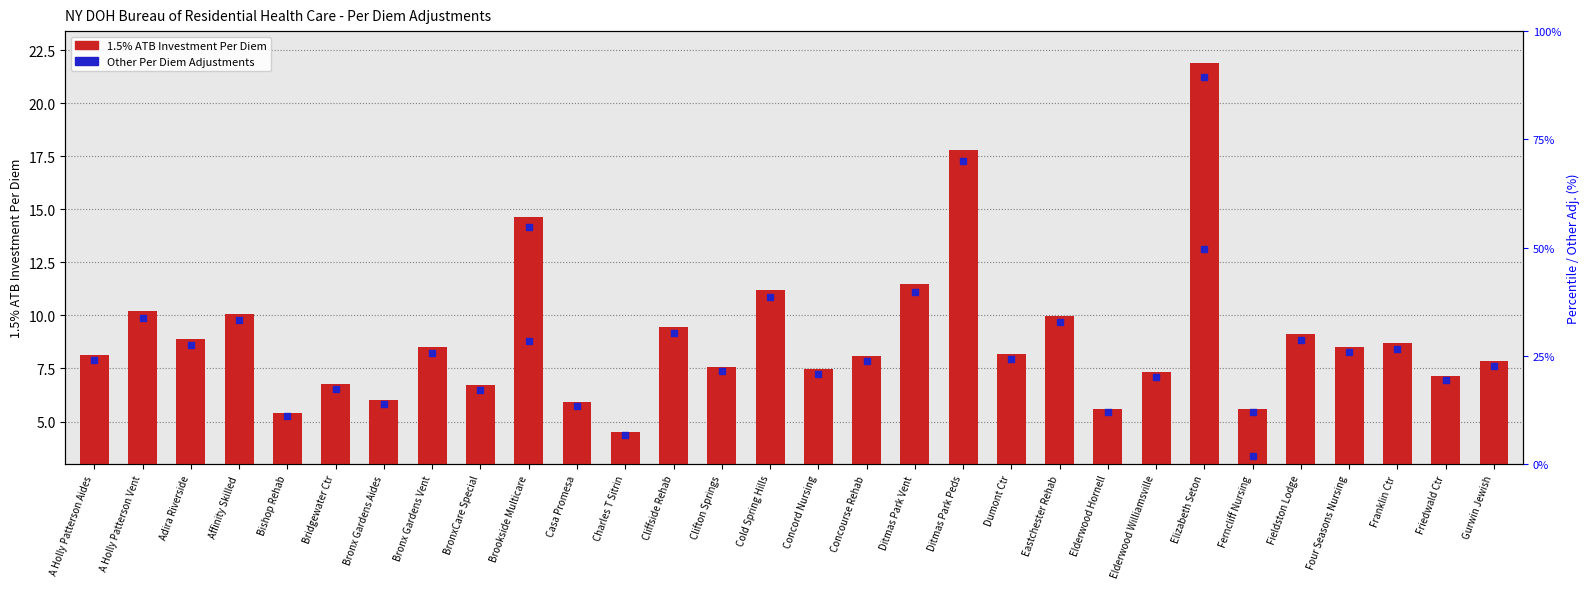

Which series has the largest total across all categories?

1.5% ATB Investment Per Diem